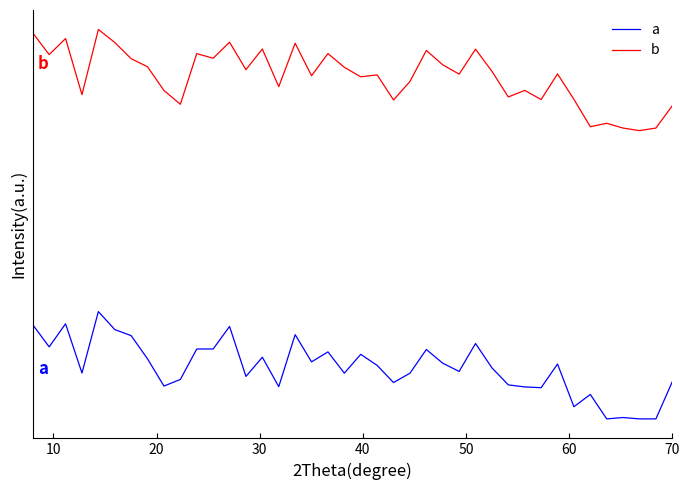

True or false: a and b intersect in this chart.

False